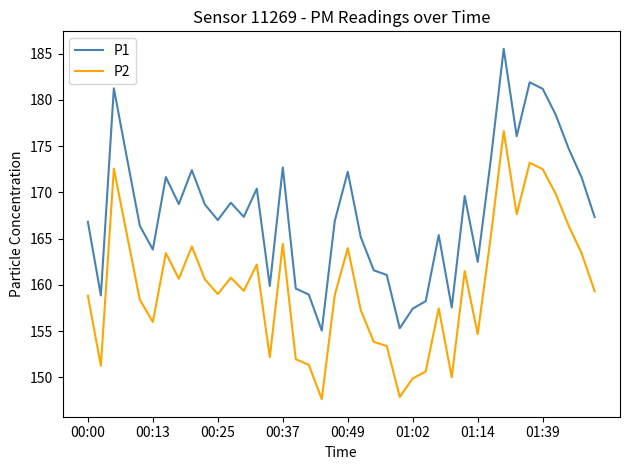

How many lines are shown in the chart?

2